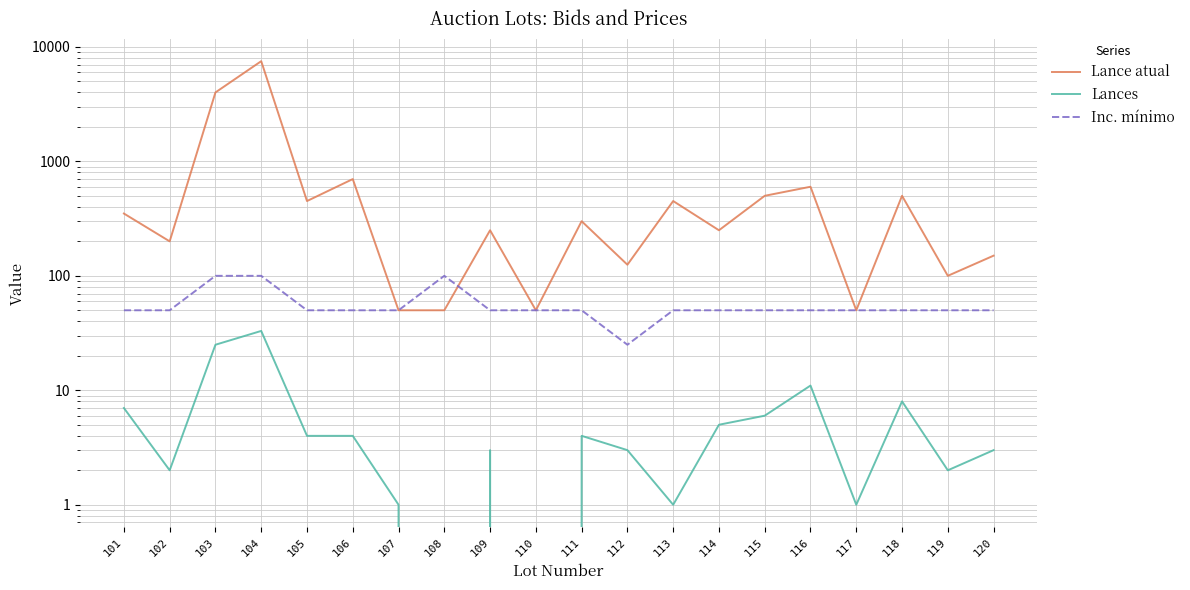

What is the sum of the Lances values at 116 and 102?

13